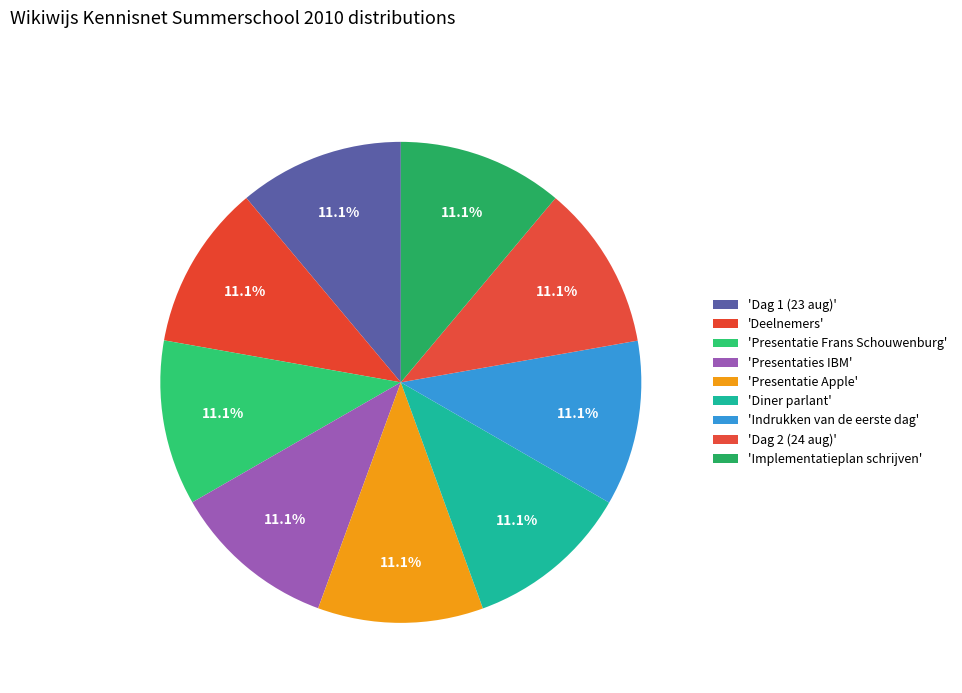

Is there a majority slice in this chart?

No